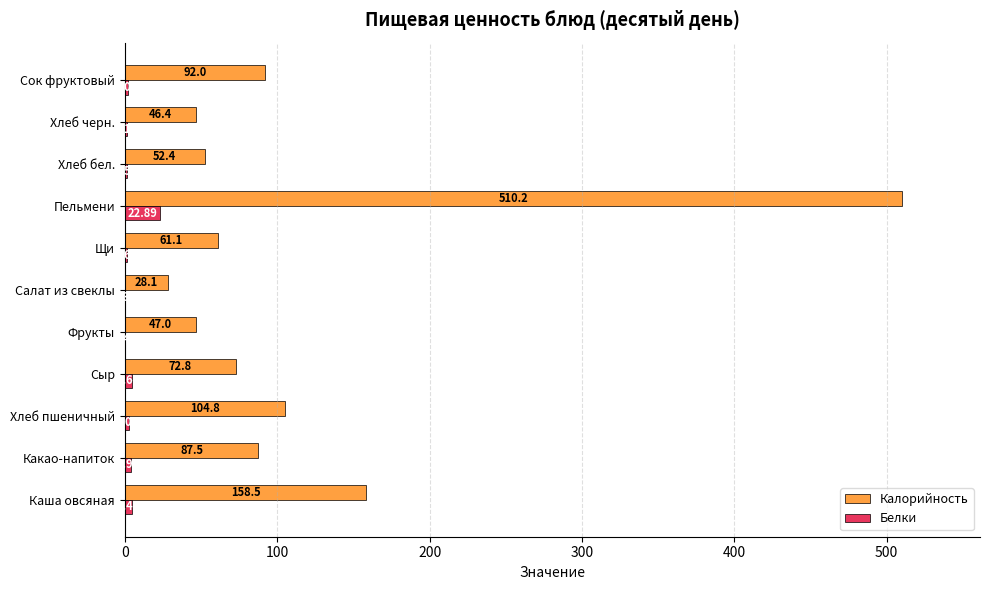

Which series changed the most between Какао-напиток and Хлеб черн.?

Калорийность